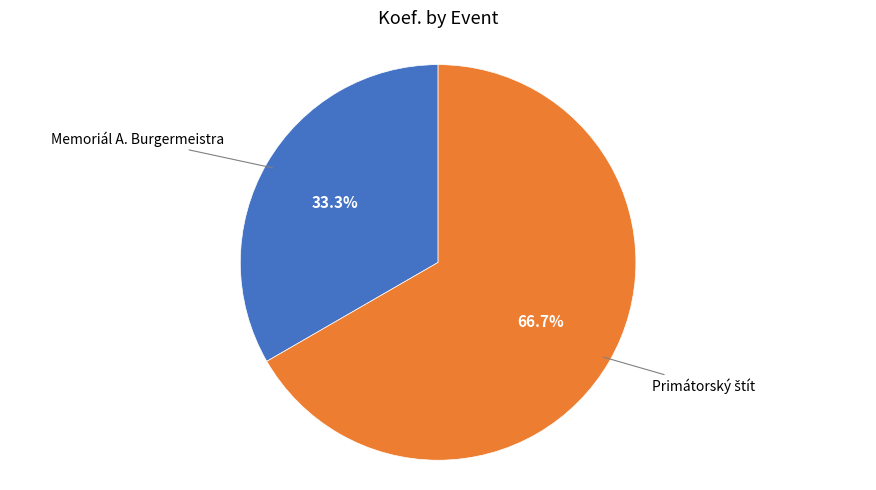

Does any single category account for the majority?

Yes